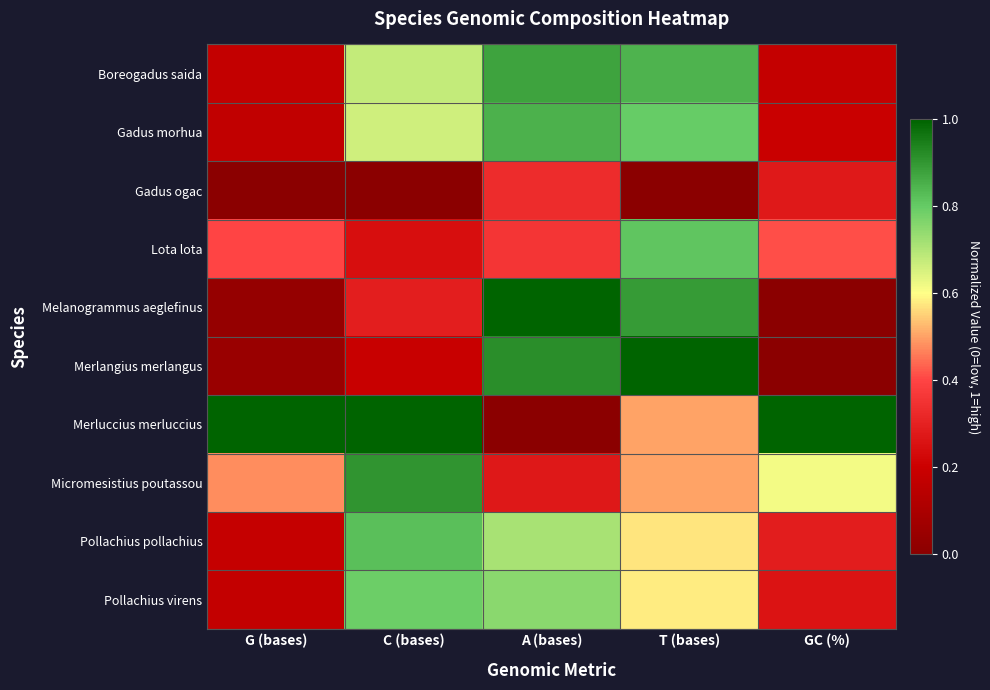

At how many categories does at least one series exceed 0?

5